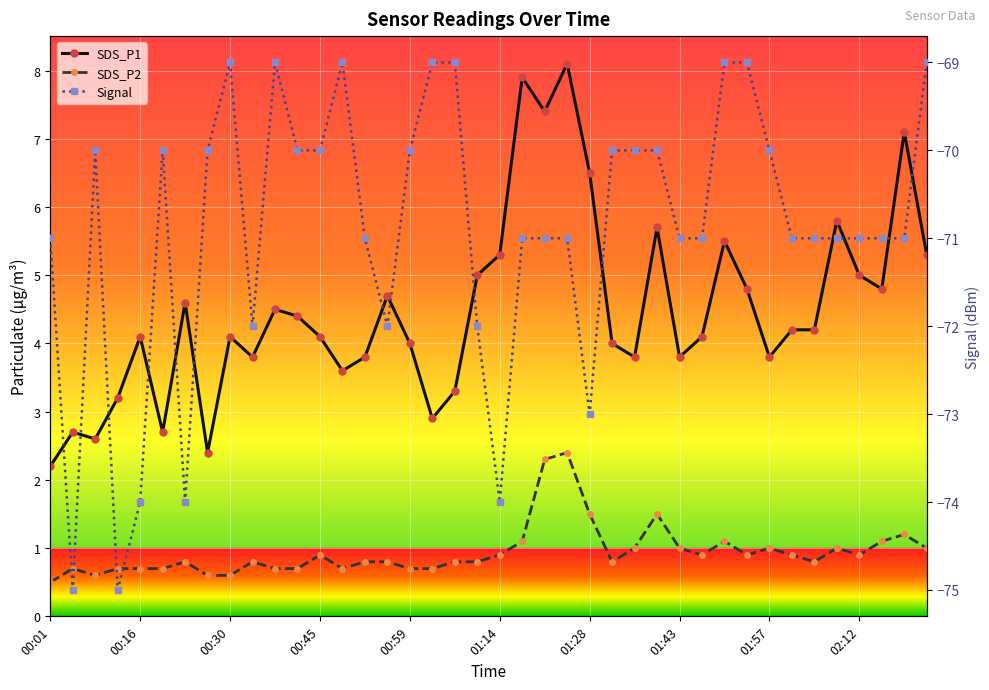

Is this an area chart (filled region under the line)?

No